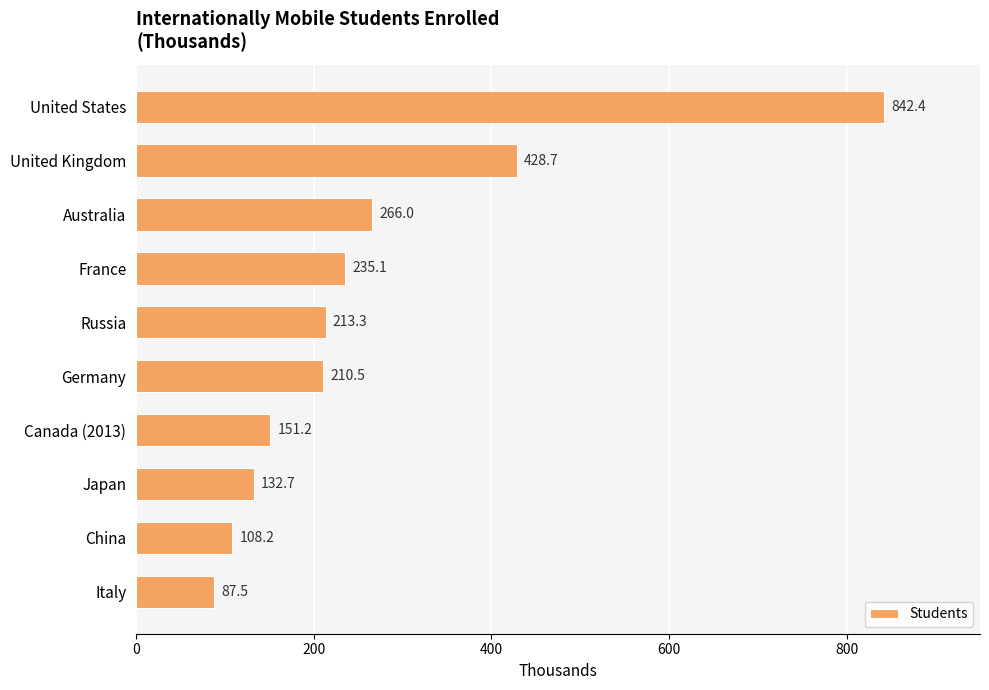

The value at United Kingdom is 90.3. True or false?

False